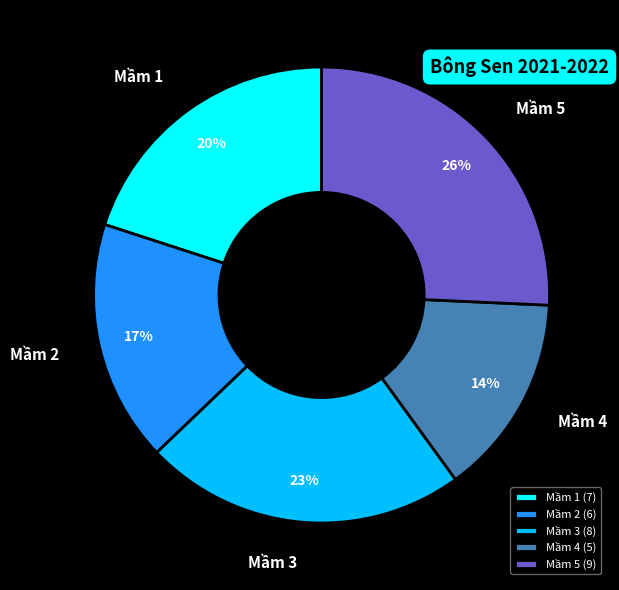

Do Mầm 4 and Mầm 1 together represent more than half of the pie?

No